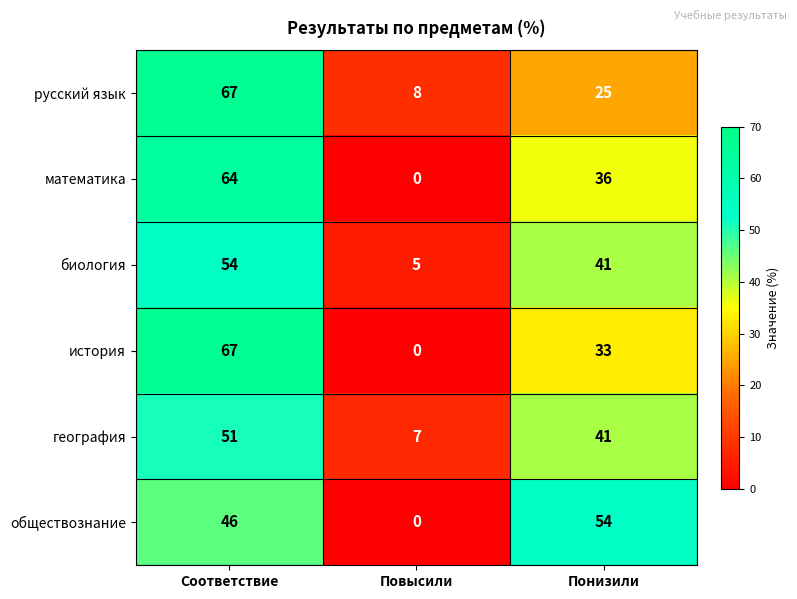

Which category has the highest value in the математика series?

Соответствие